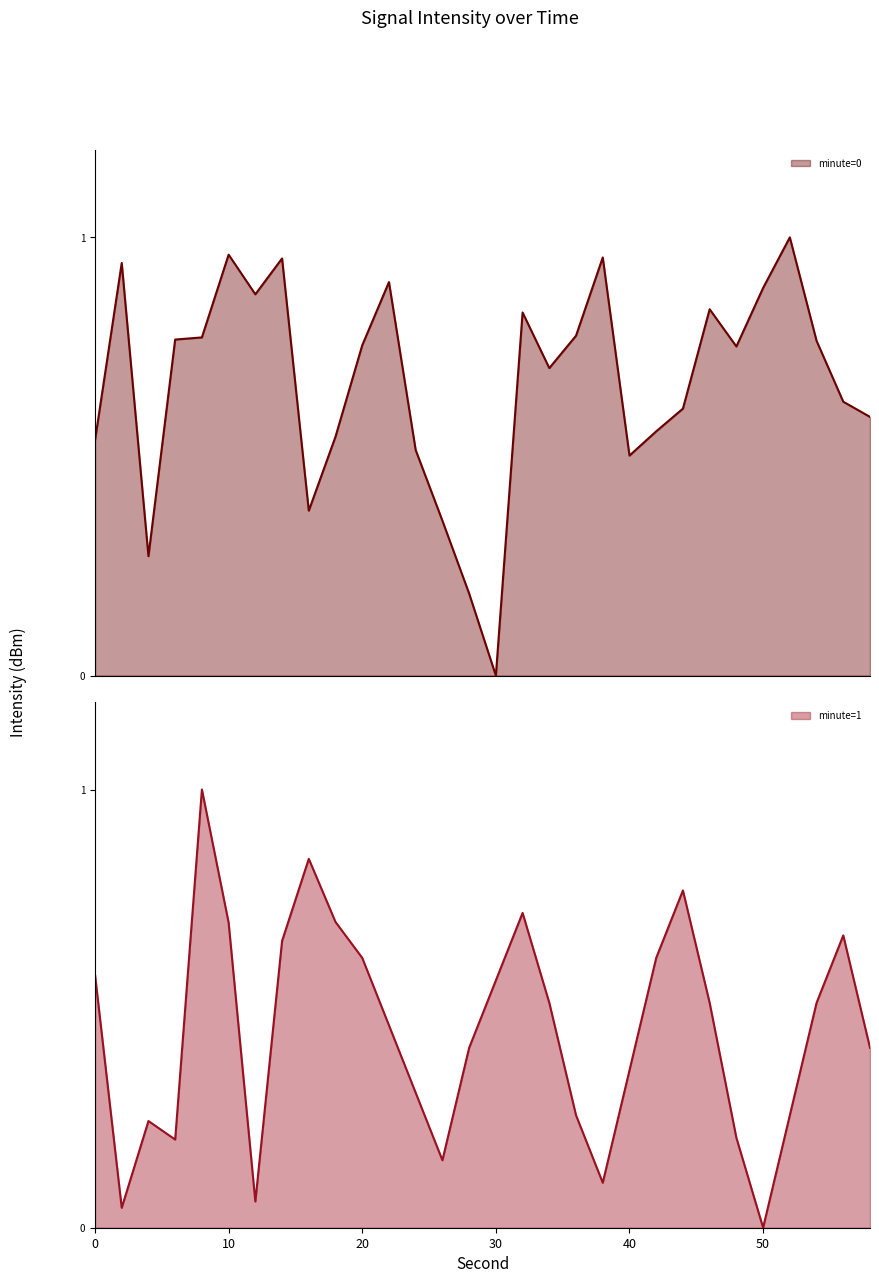

What is the sum of the minute=0 values at 40 and 54?

1.3